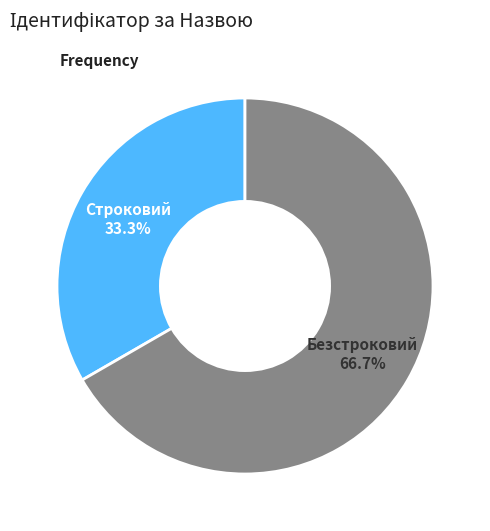

Combined, what portion of the pie is Безстроковий and Строковий?

100.0%